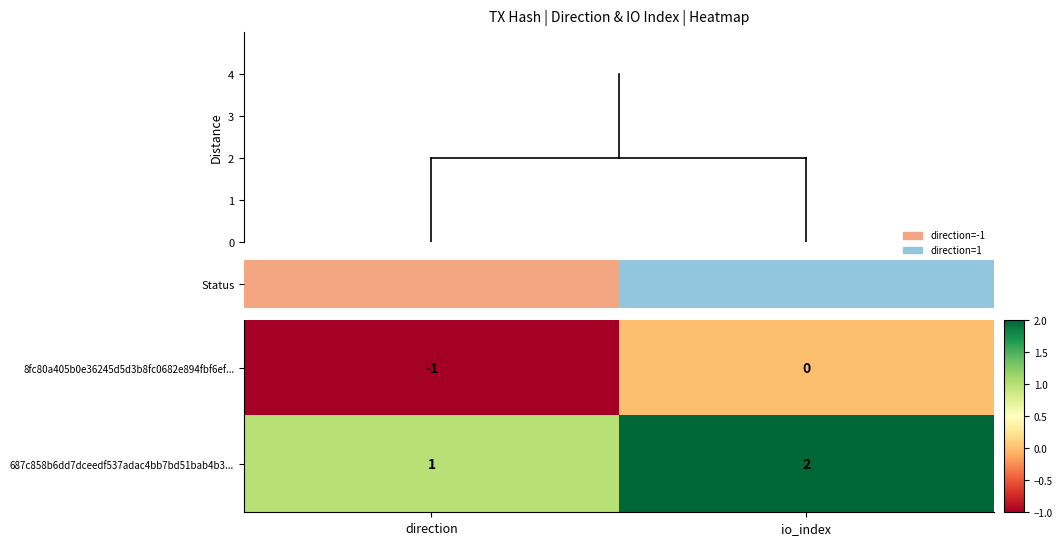

Which series has the largest total across all categories?

687c858b6dd7dceedf537adac4bb7bd51bab4b3...